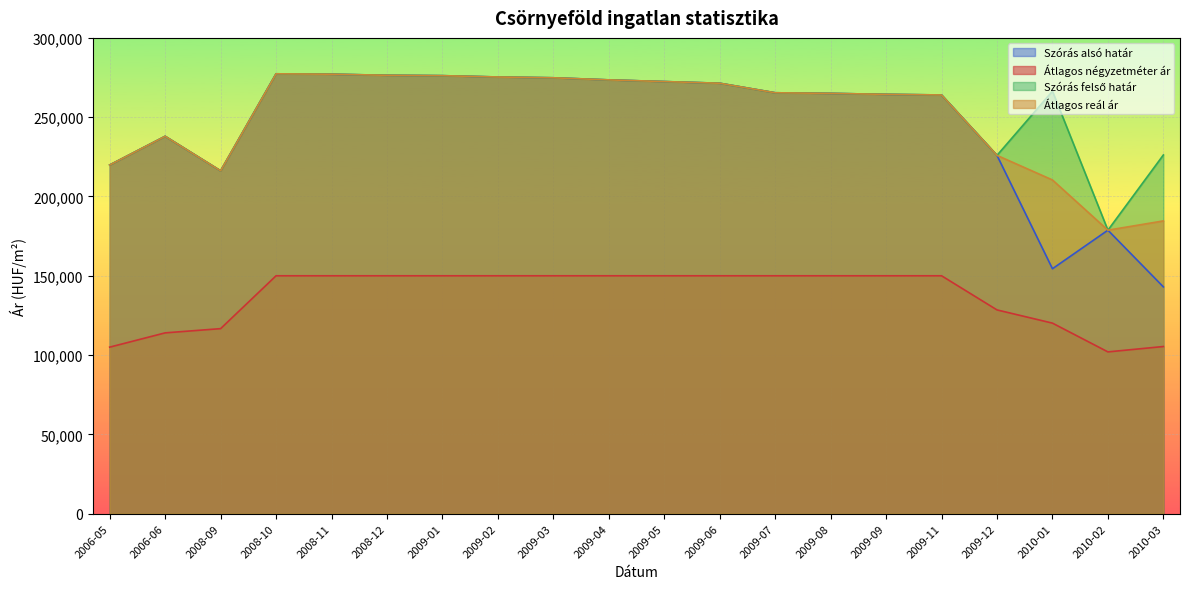

How many values in the Átlagos reál ár series exceed 265395?

9